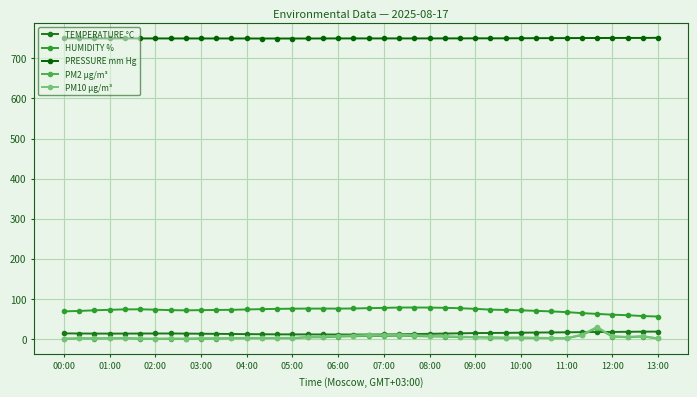

True or false: TEMPERATURE °C and HUMIDITY % intersect in this chart.

False